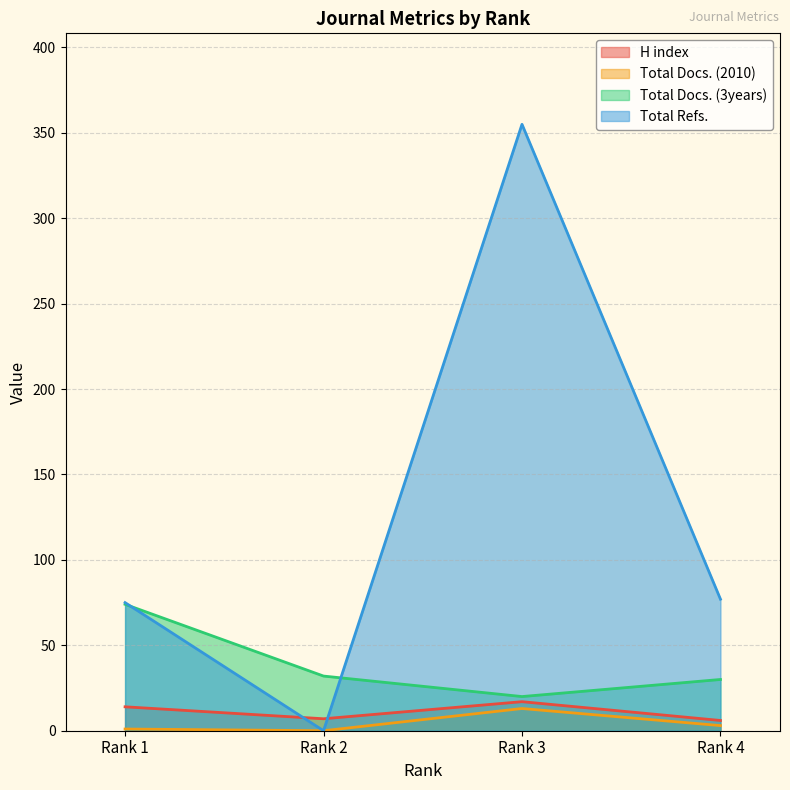

The Total Docs. (2010) series shows 1 at Rank 1. True or false?

True